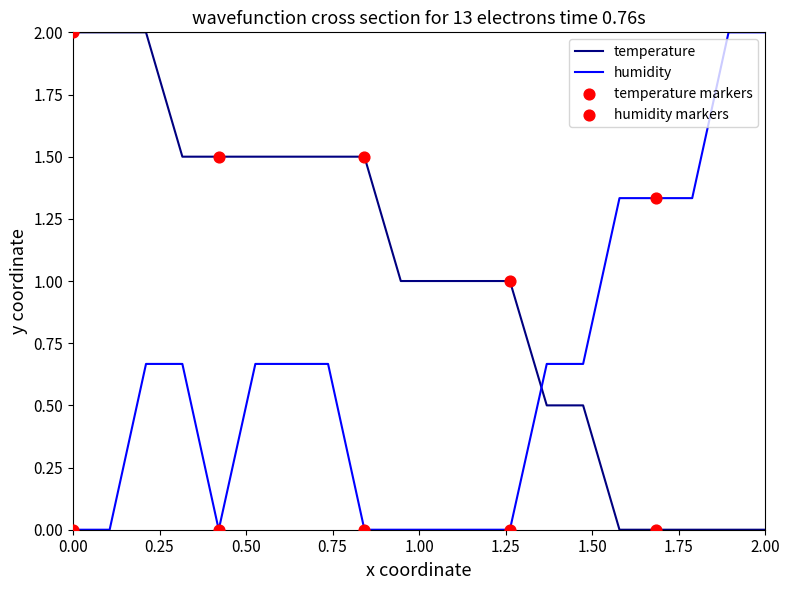

At how many categories does at least one series exceed 0?

20